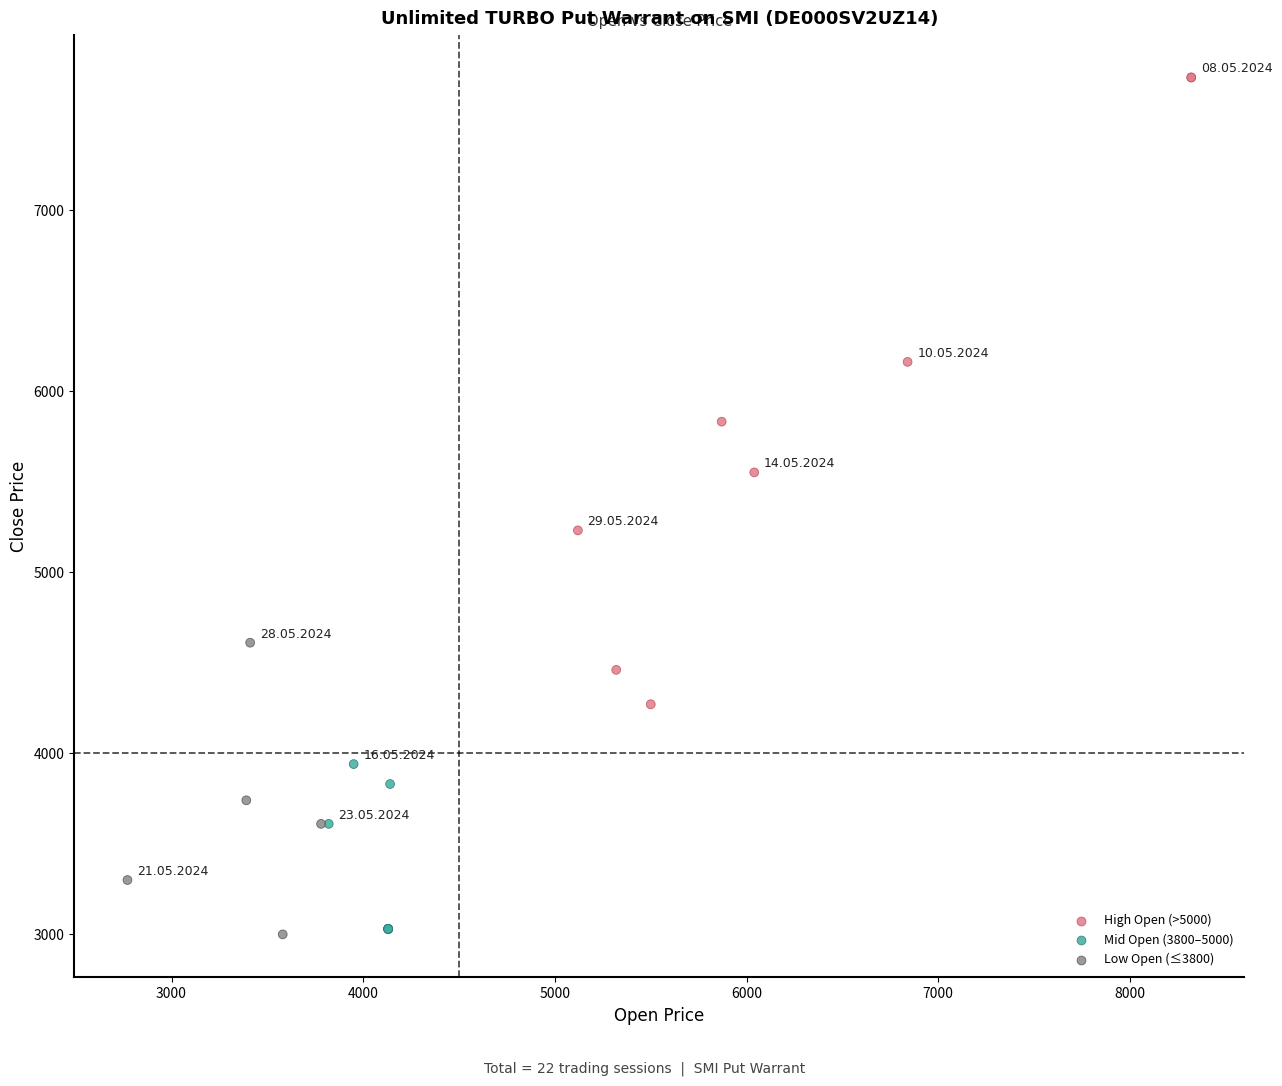

Which series reaches the maximum Y coordinate?

High Open (>5000)